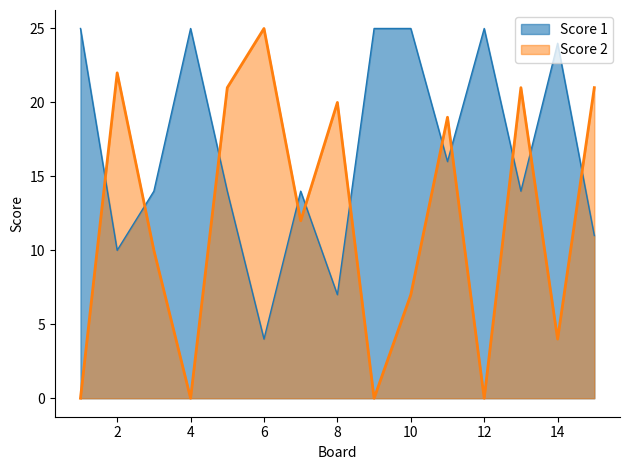

What is the value of the Score 2 point at the 2nd from the left?

22